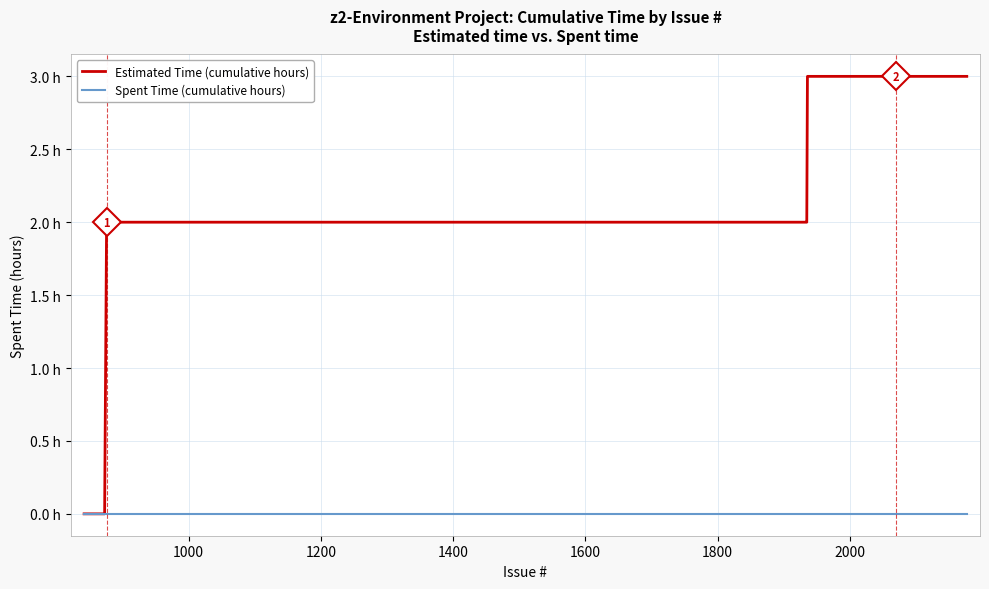

At how many categories does at least one series exceed 2?

11